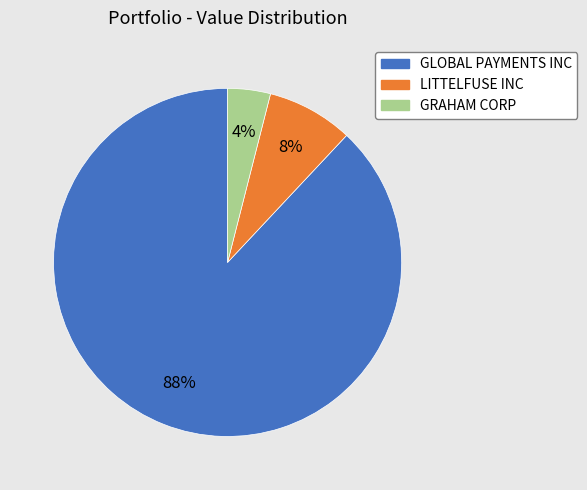

The GRAHAM CORP slice represents 4% of the pie. True or false?

True